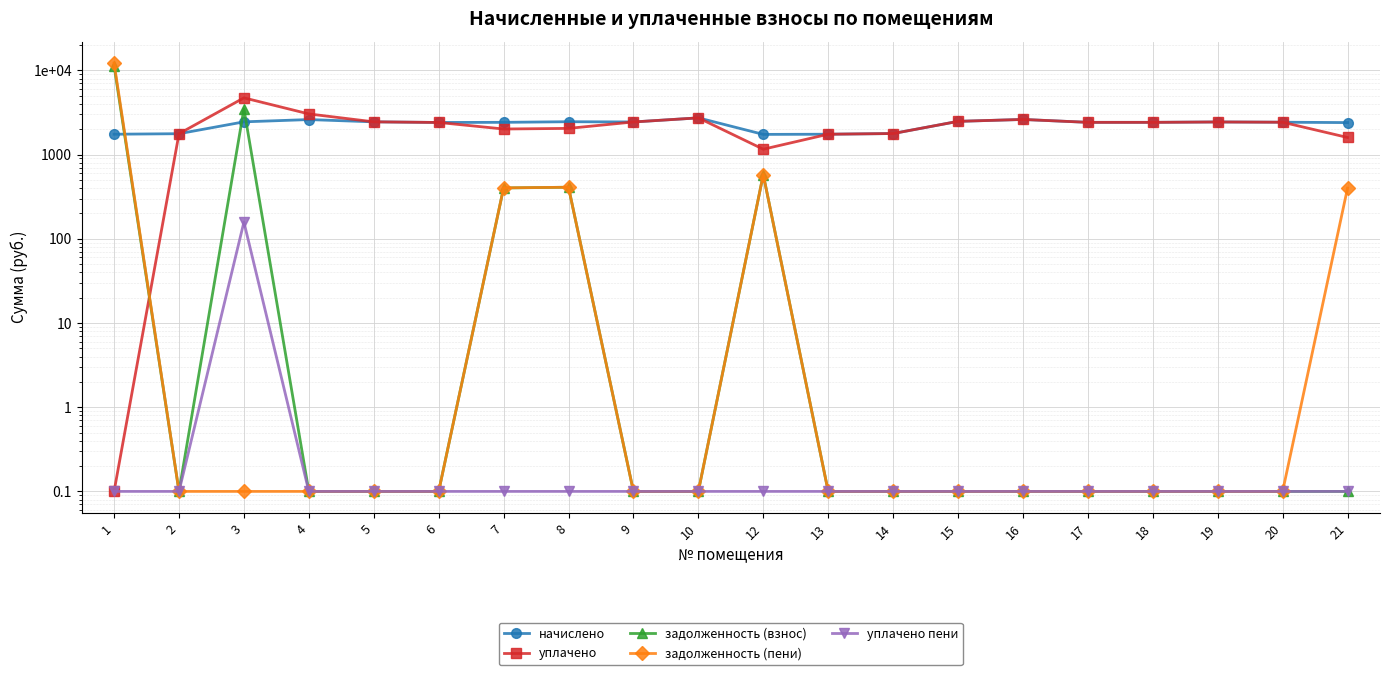

What is the minimum value for задолженность (взнос)?

0.1